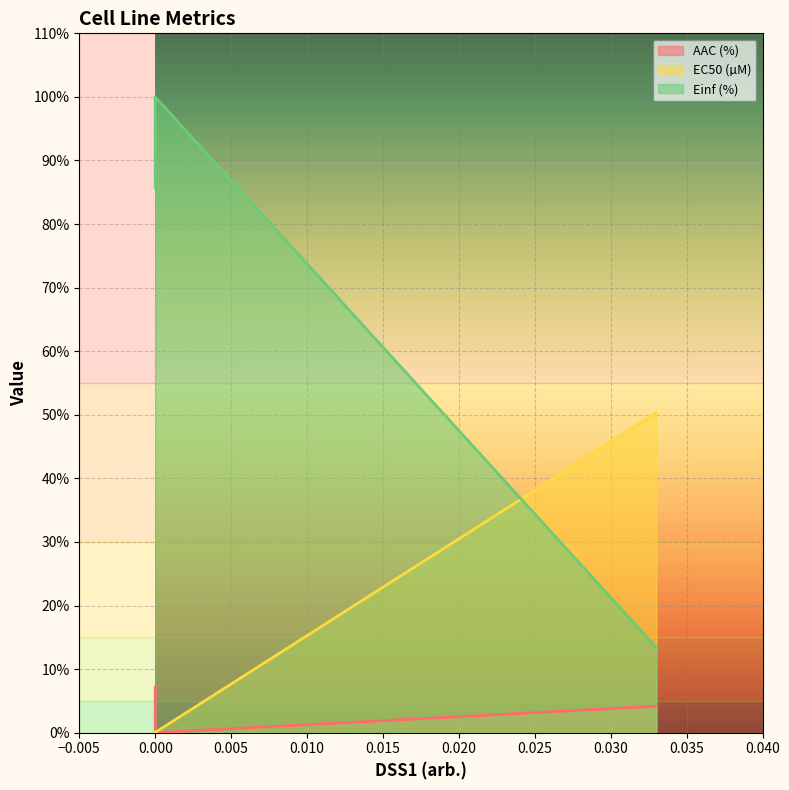

Which series has the widest spread of values?

Einf (%)